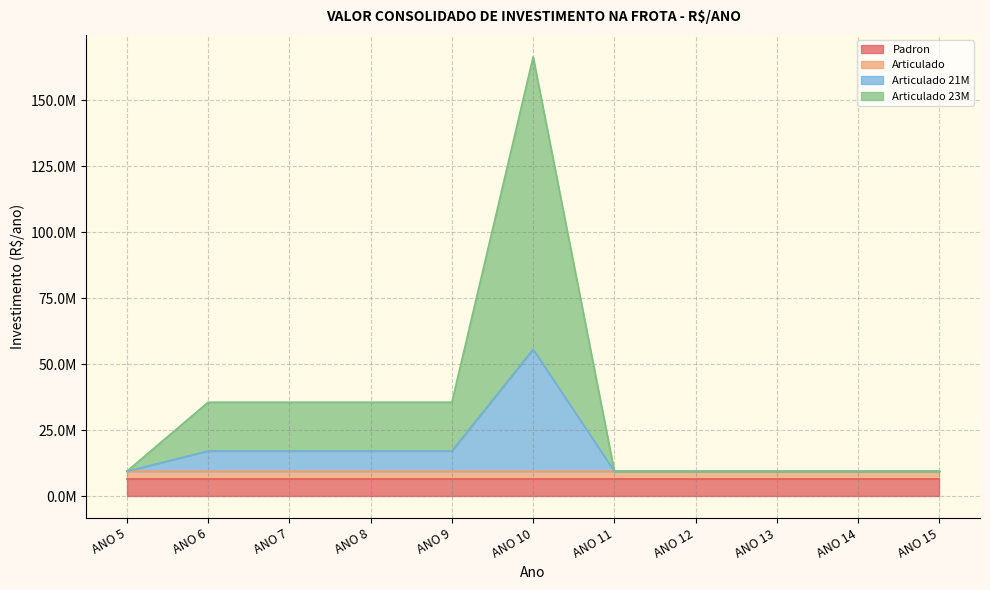

Where is Articulado 21M nearest to the value 32526266?

ANO 6